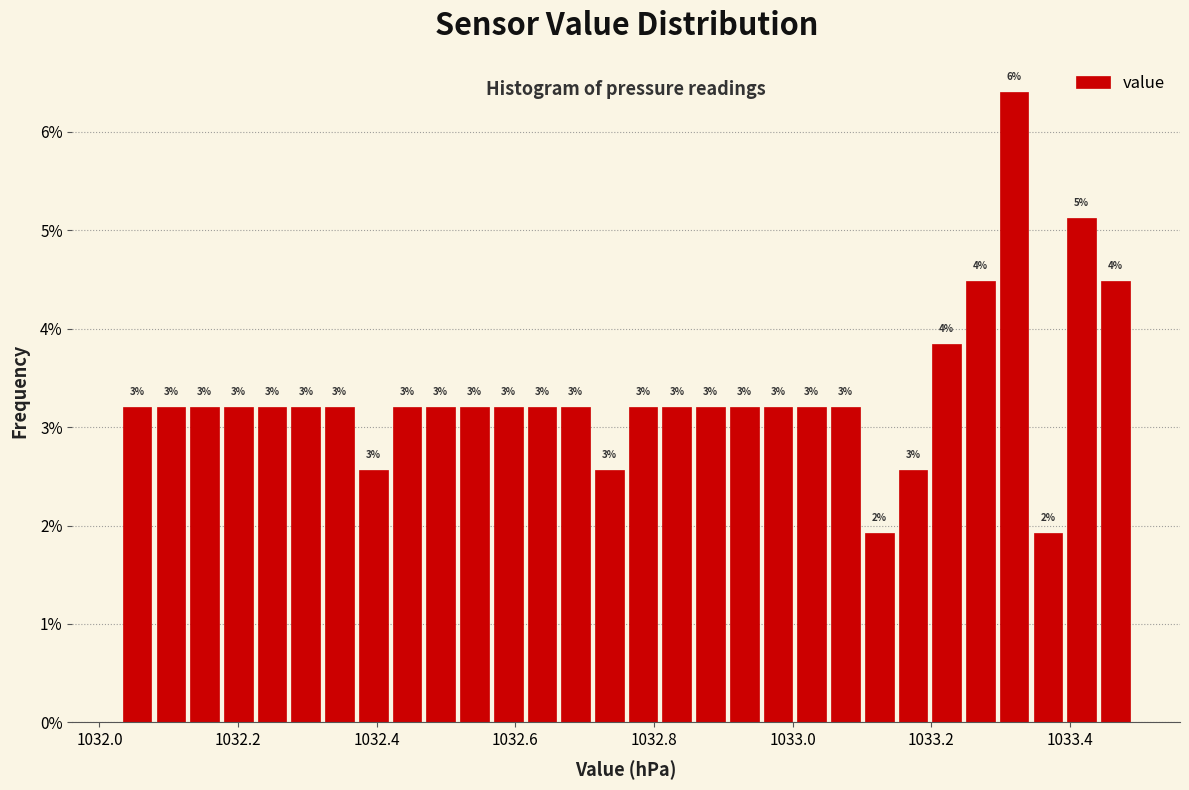

Read against the x-axis, roughly where is the centre of the tallest bar?

1033.32